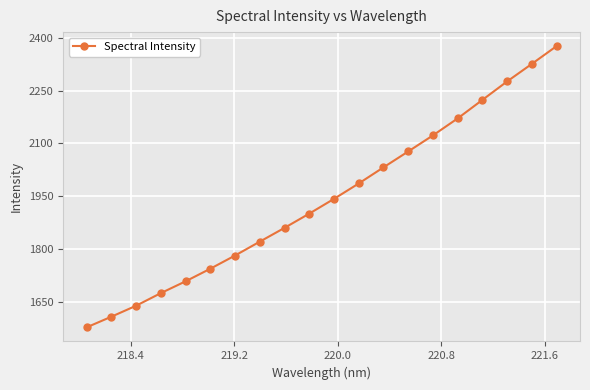

True or false: there are more than 2 points higher than both neighbors.

False